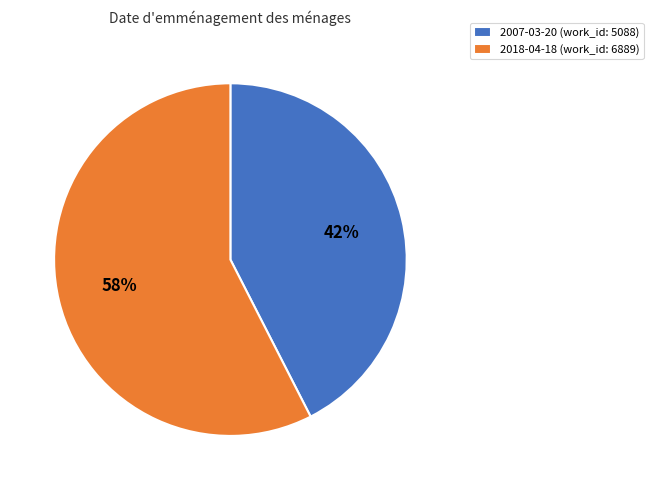

Rank the categories by value from lowest to highest.

2007-03-20, 2018-04-18